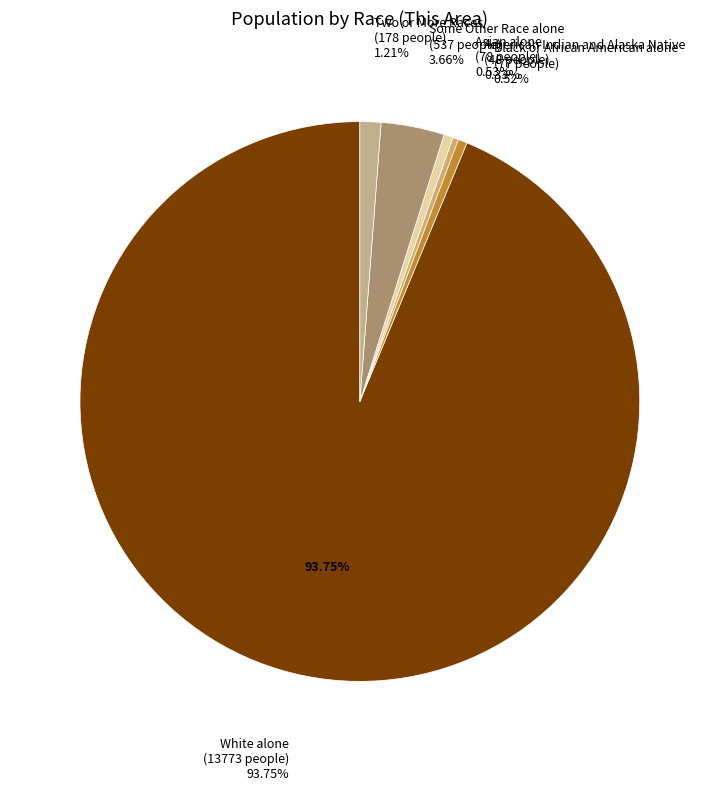

Is there a majority slice in this chart?

Yes